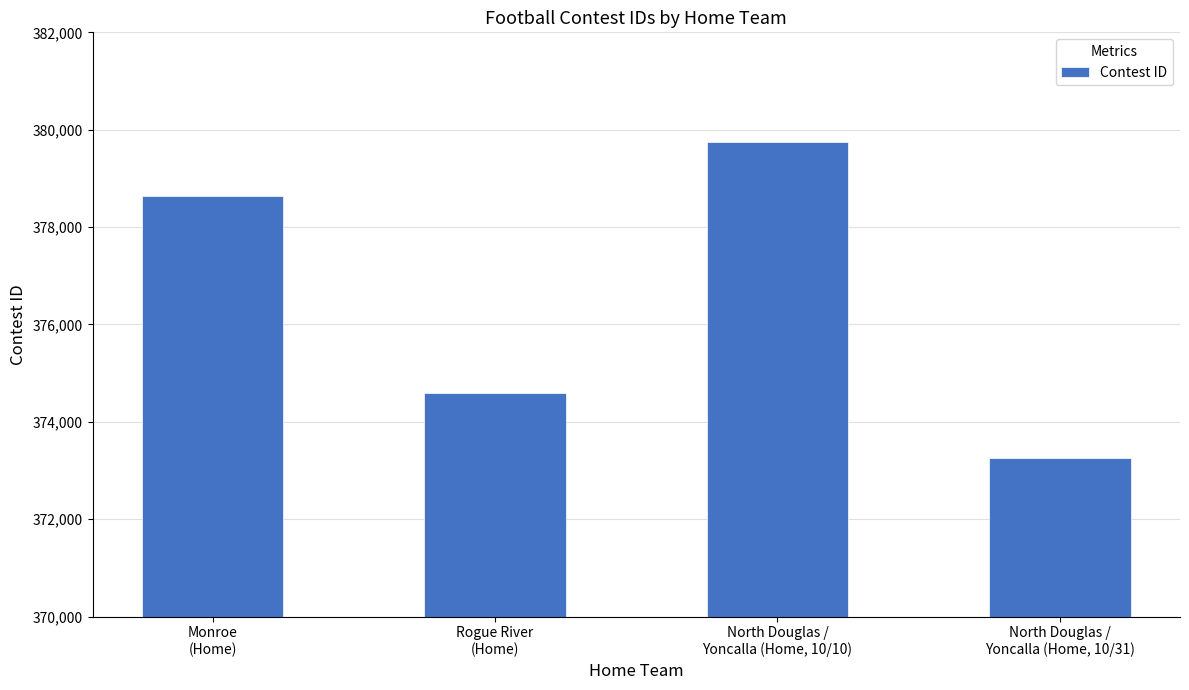

What is the label of the 3rd bar from the right?

Rogue River
(Home)